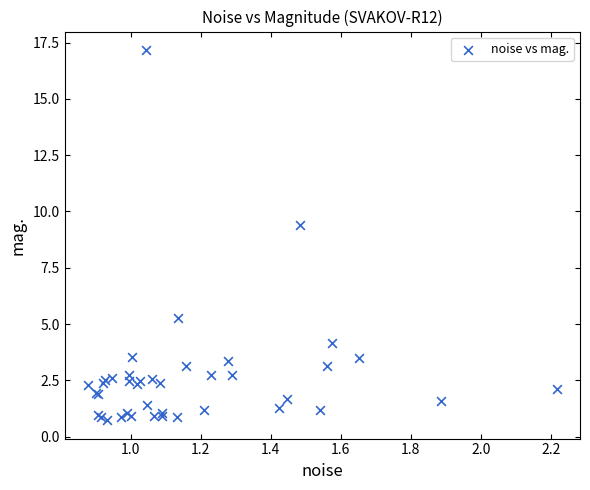

What Y value in the scatter plot is closest to 8?

9.4